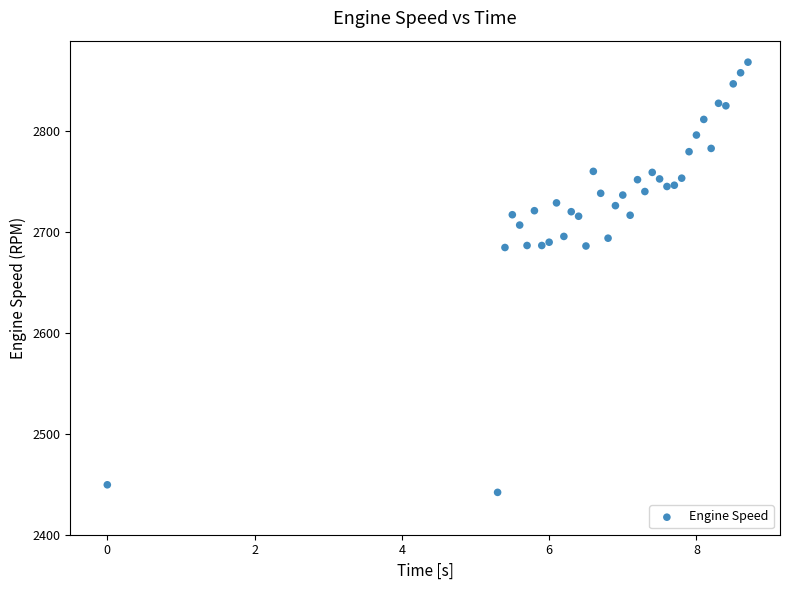

What is the range of X values (max minus min)?

8.7